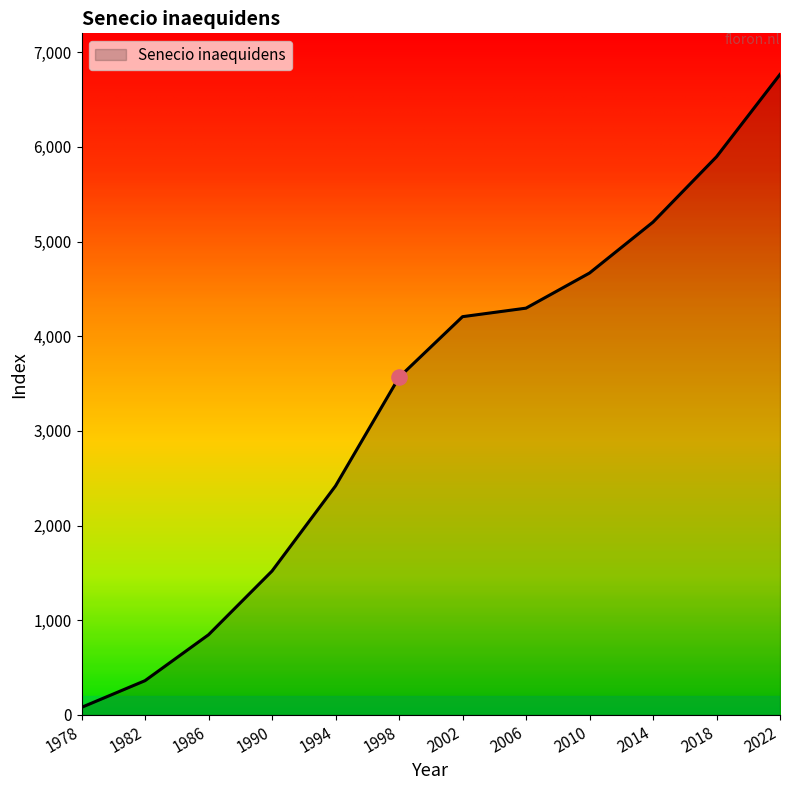

What is the ratio of the value at 1998 to the value at 2010?

0.8